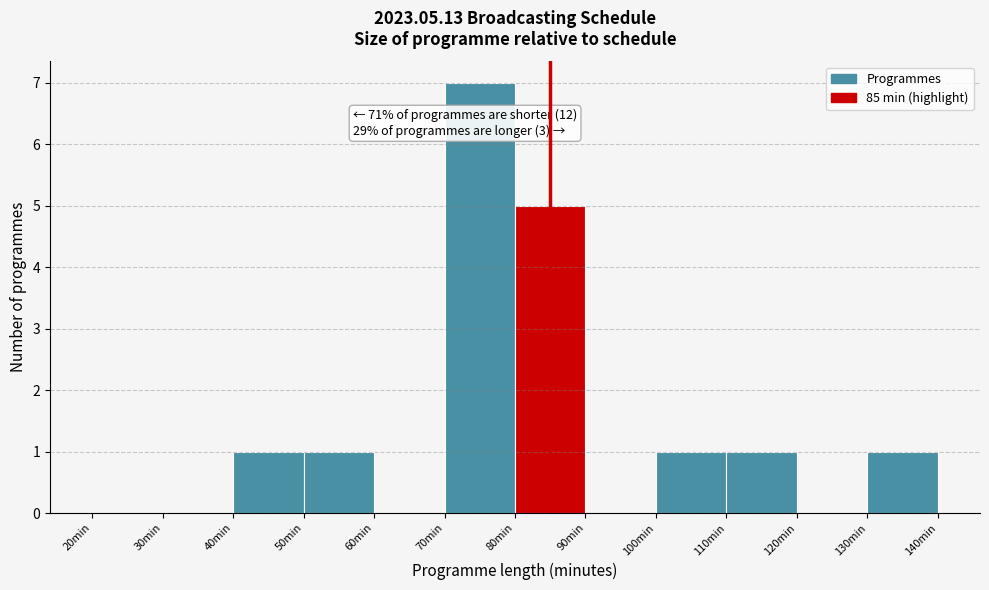

Over which range of the x-axis is the bar tallest?

70 to 80